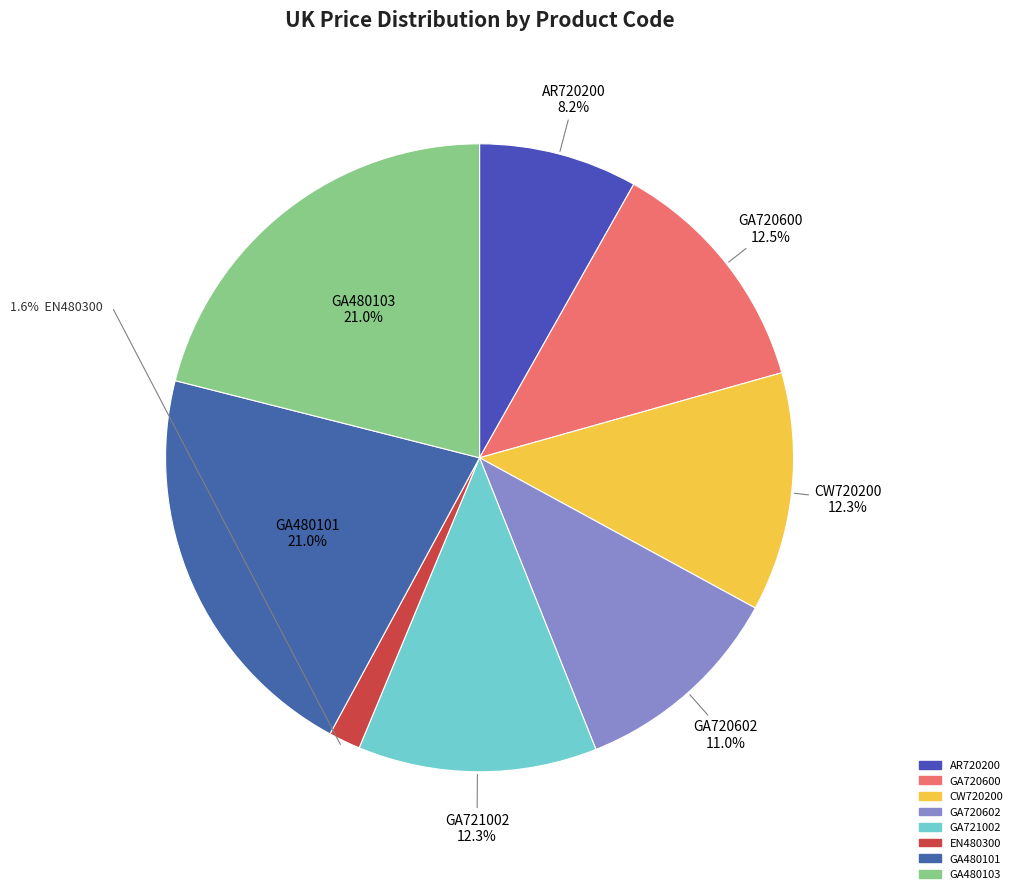

To the nearest percent, what is the combined percentage of EN480300 and GA720602?

13%